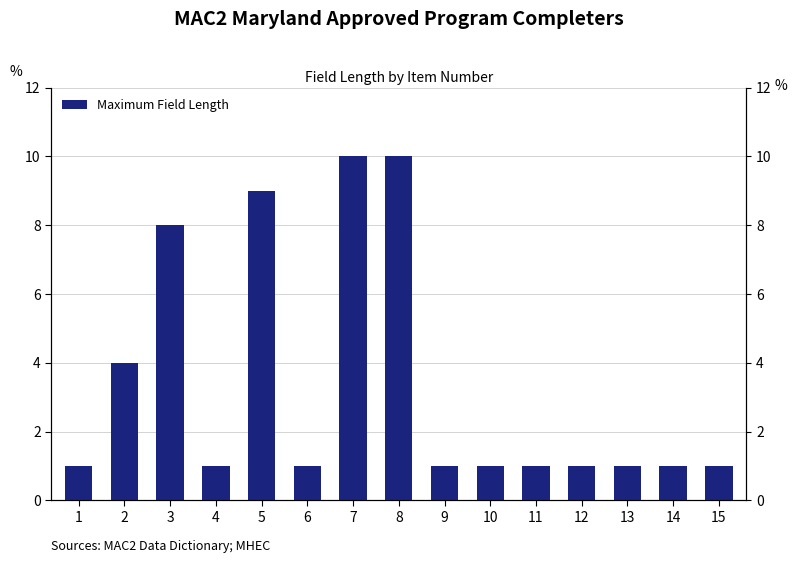

At which category does the chart reach its peak across all series?

7